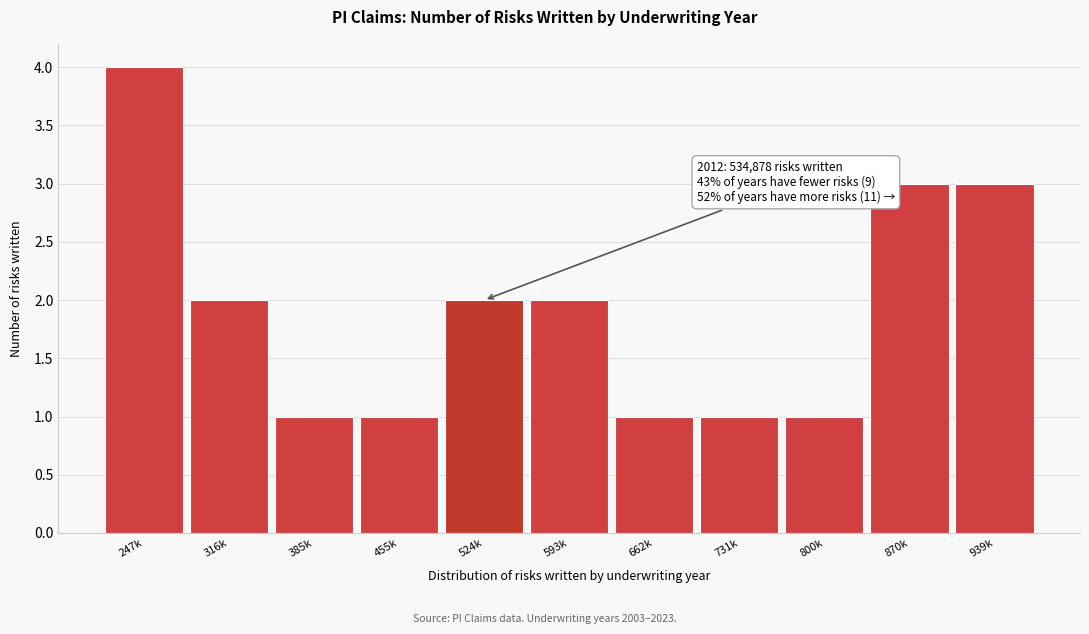

Reading left to right, list all the values displayed in this chart.

247k=4	316k=2	385k=1	455k=1	524k=2	593k=2	662k=1	731k=1	800k=1	870k=3	939k=3